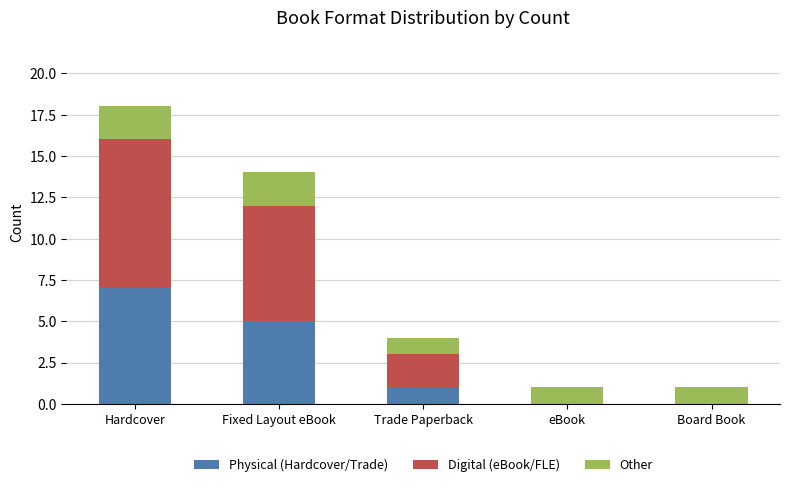

What is the sum of the Physical (Hardcover/Trade) values at Board Book and Fixed Layout eBook?

5